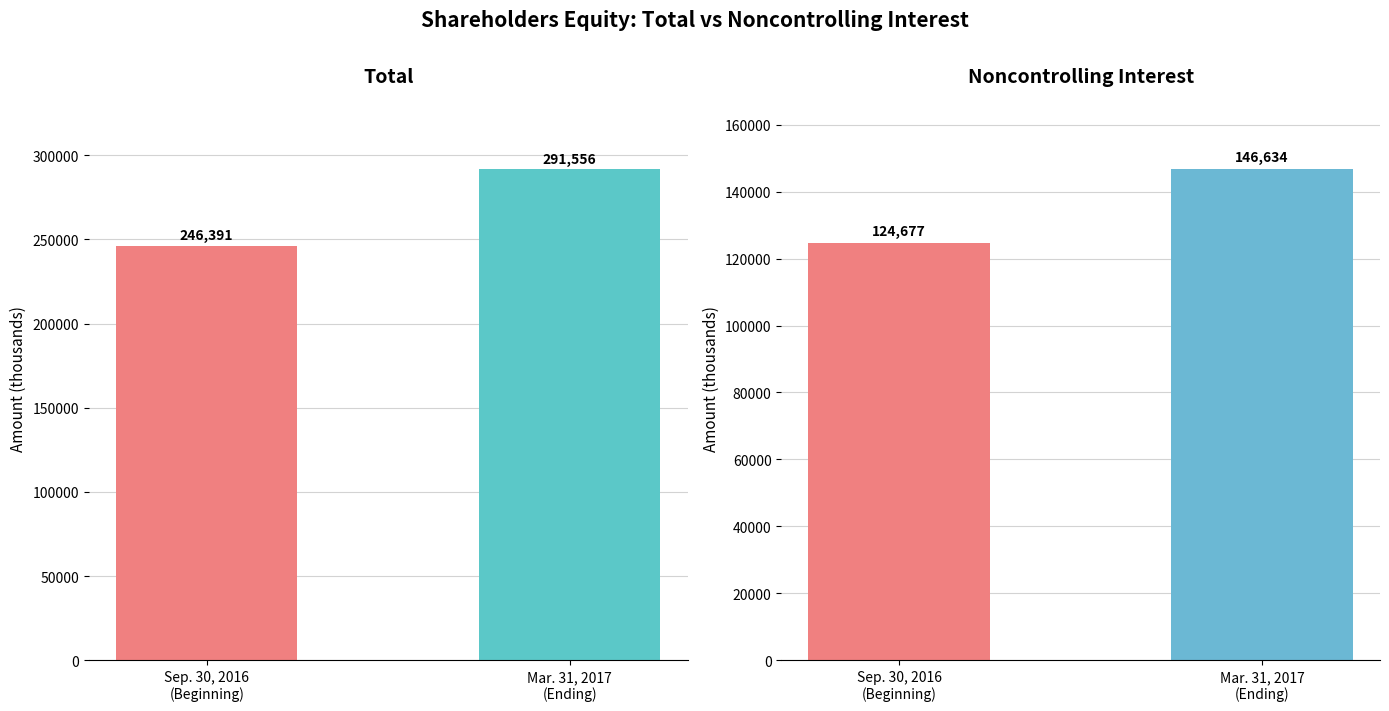

True or false: Total has a value of 291556 at Balance ending at Mar. 31, 2017.

True